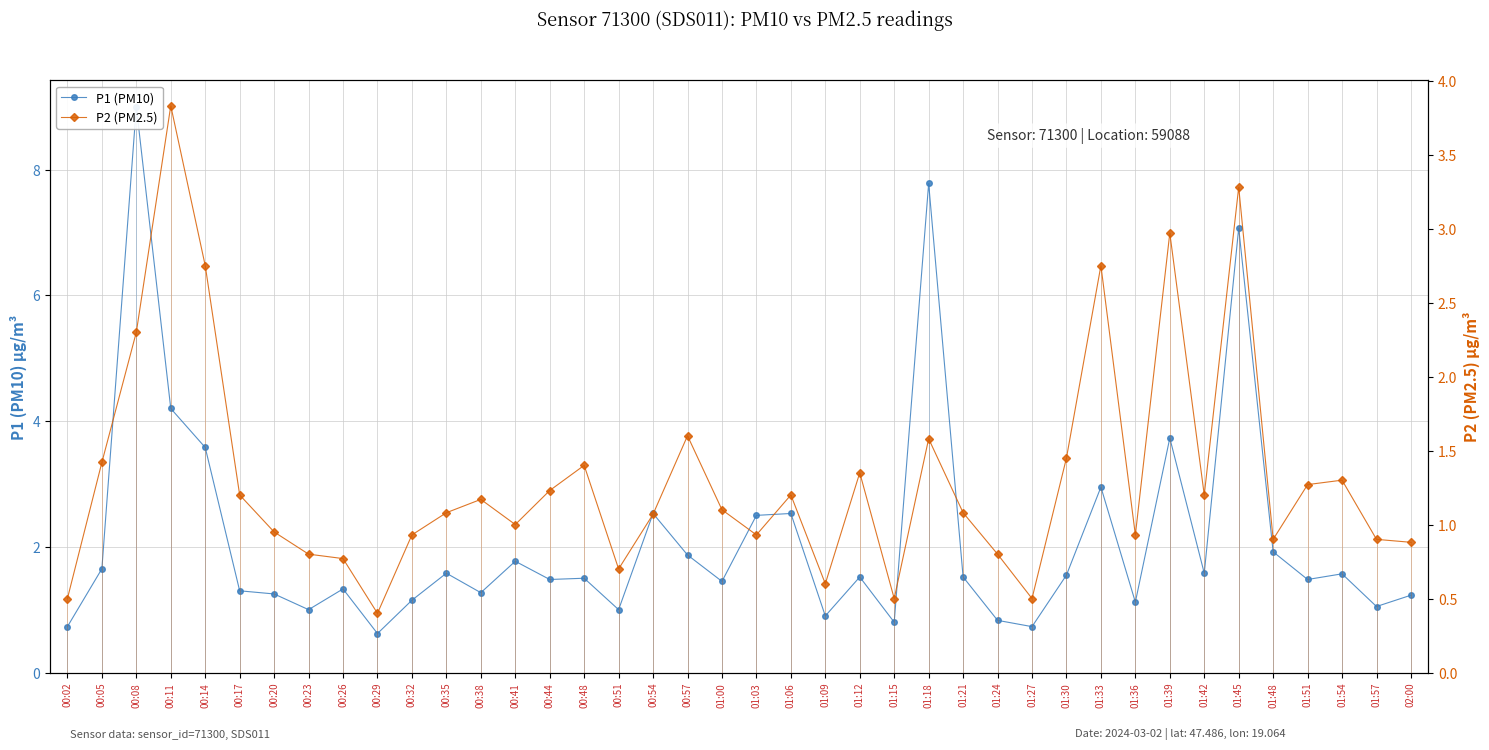

At which category does the chart reach its minimum across all series?

00:29